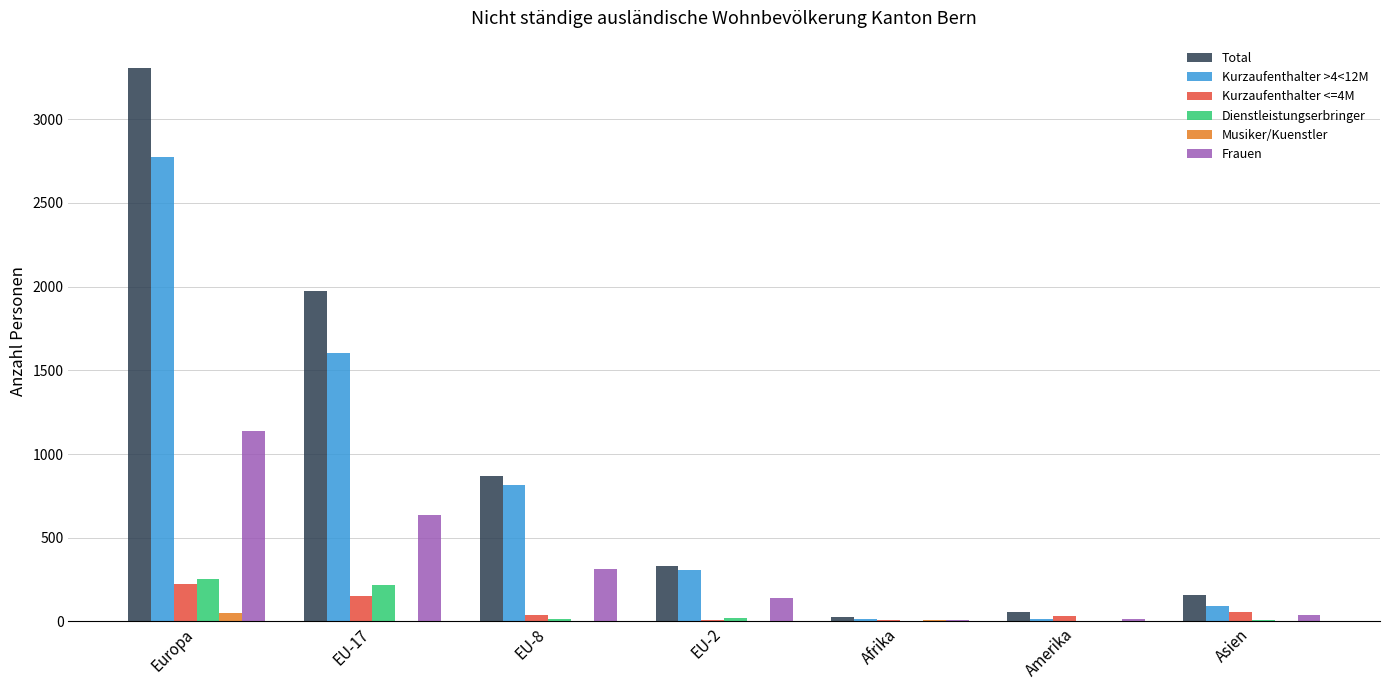

Read the Frauen value at Europa.

1137